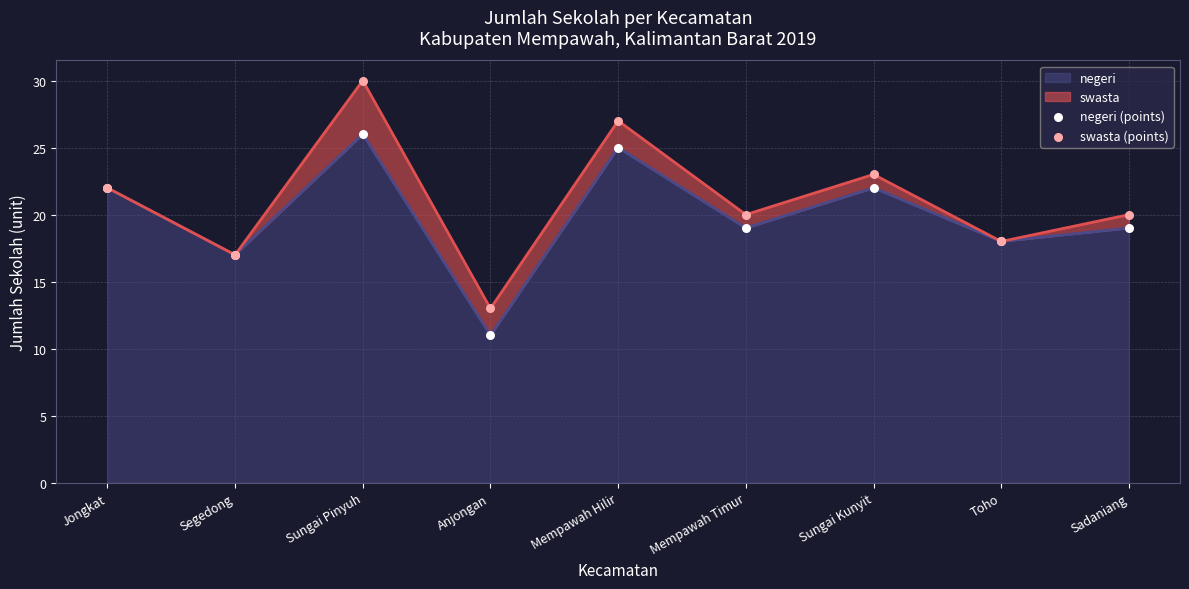

Which series reaches the minimum Y coordinate?

negeri (points)